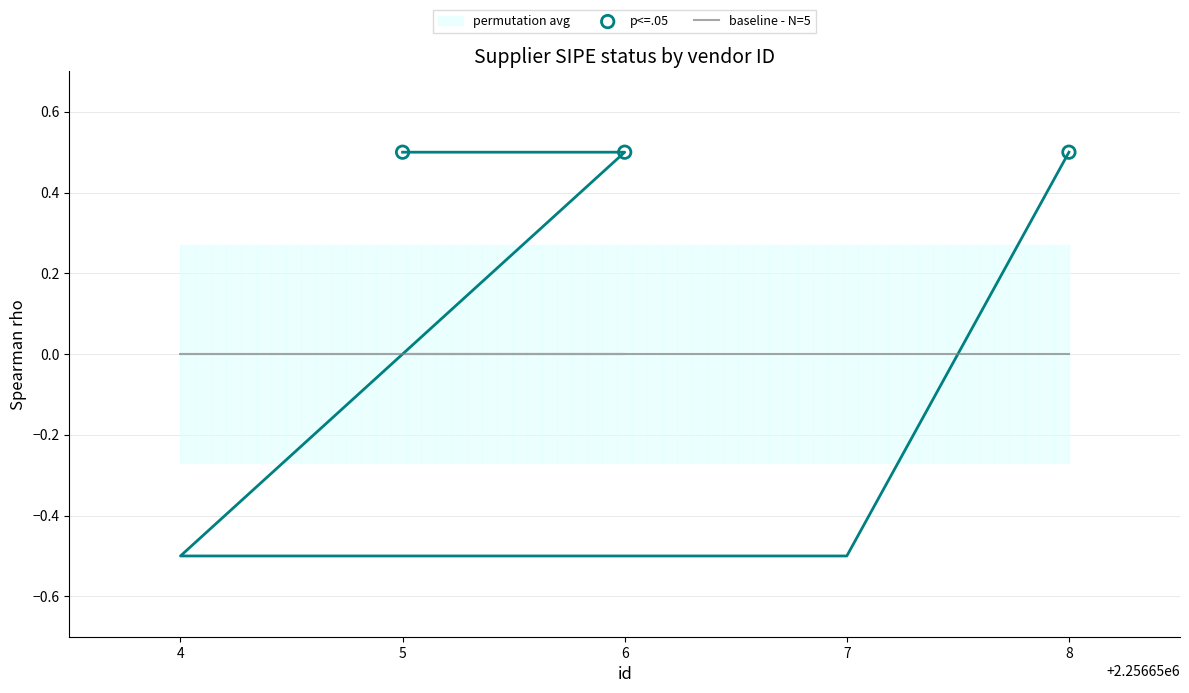

Between 5 and 6, which is larger?

5